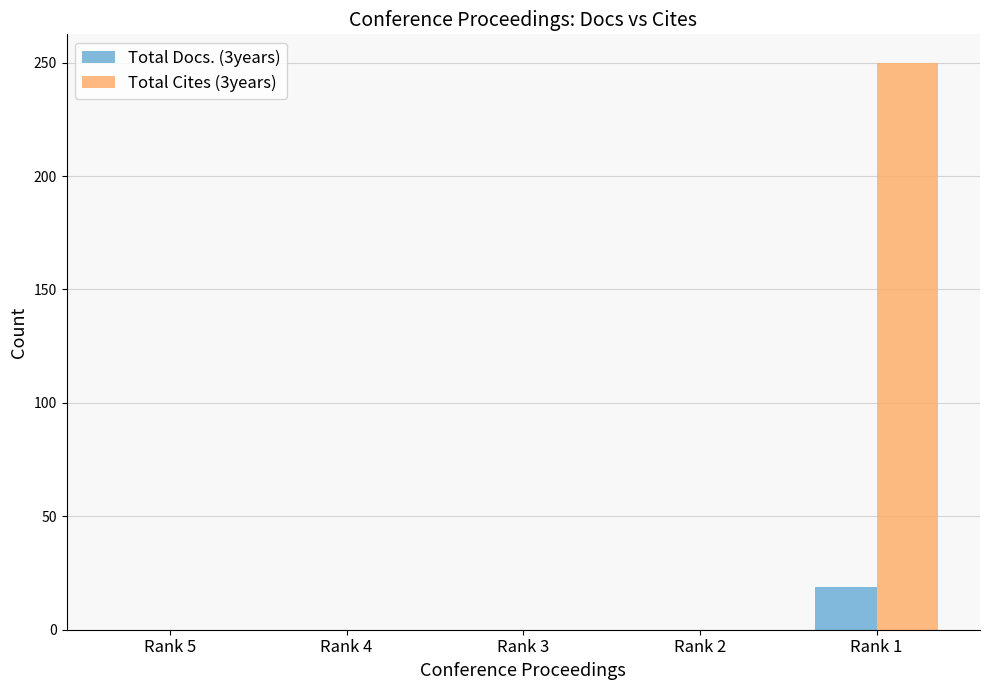

Which series has the largest total across all categories?

Total Cites (3years)